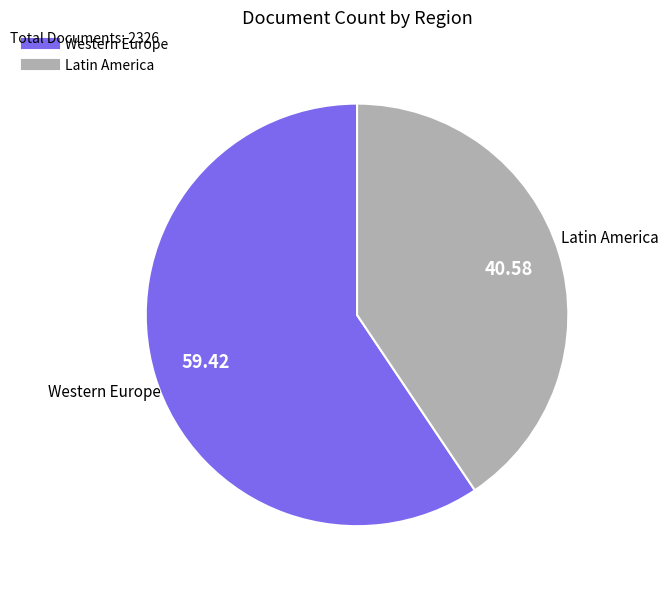

Which category has the biggest portion of the pie?

Western Europe